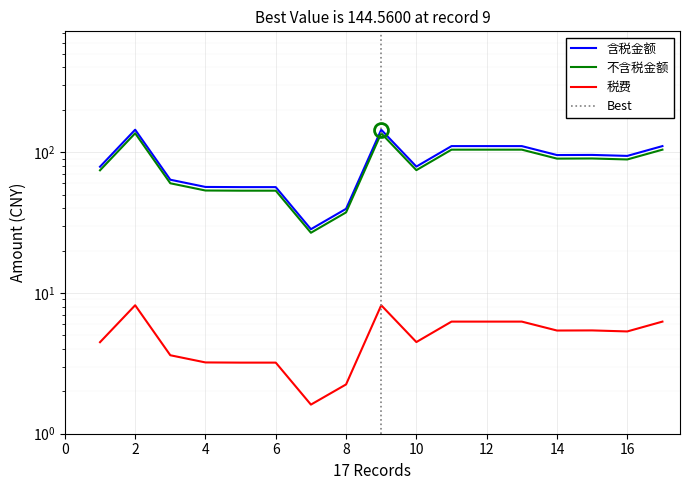

What is the difference between the 含税金额 values at 1 and 3?

15.1